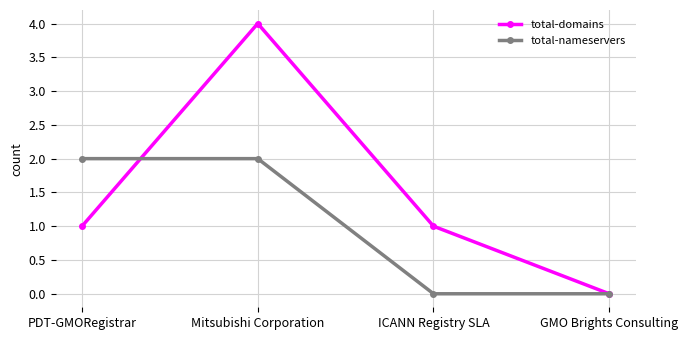

Does the chart have visible grid lines?

Yes